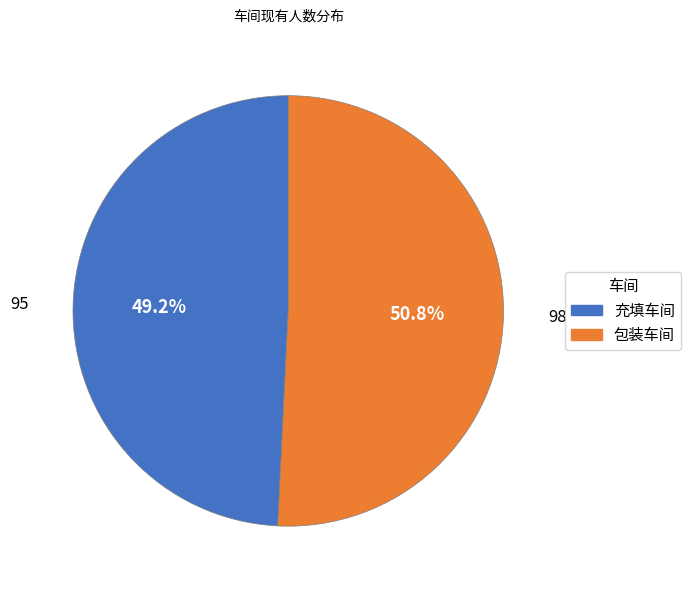

What is the largest slice in the pie chart?

包装车间